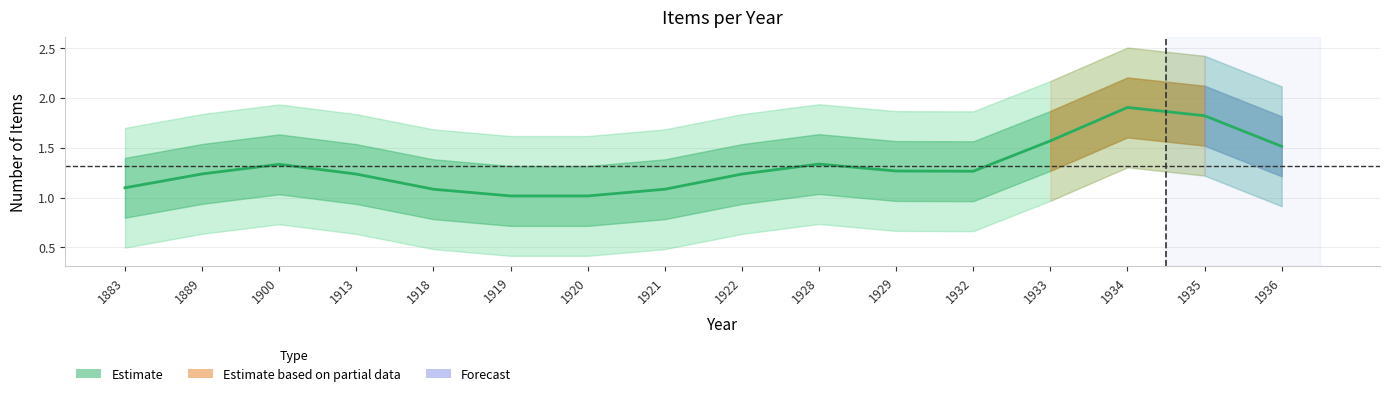

Is this an area chart (filled region under the line)?

No